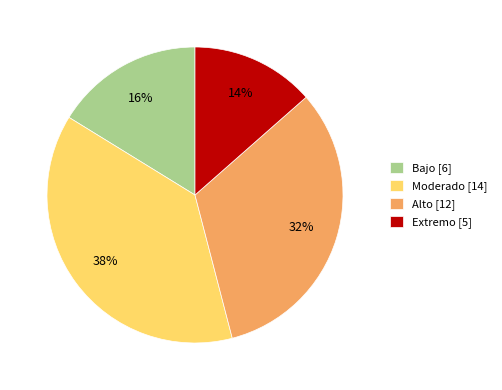

How many segments does this pie chart have?

4